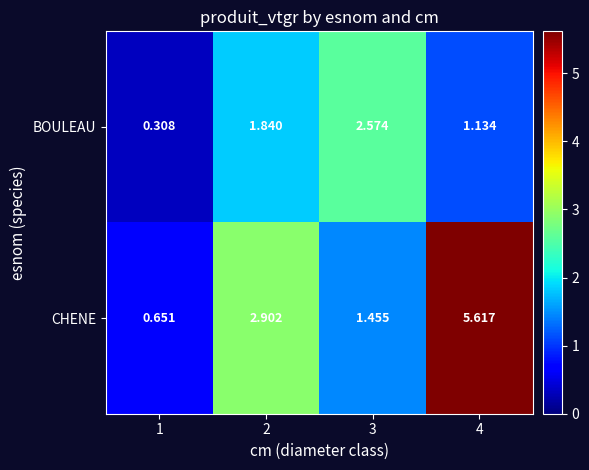

What is the difference between the highest and lowest values at 4?

4.5